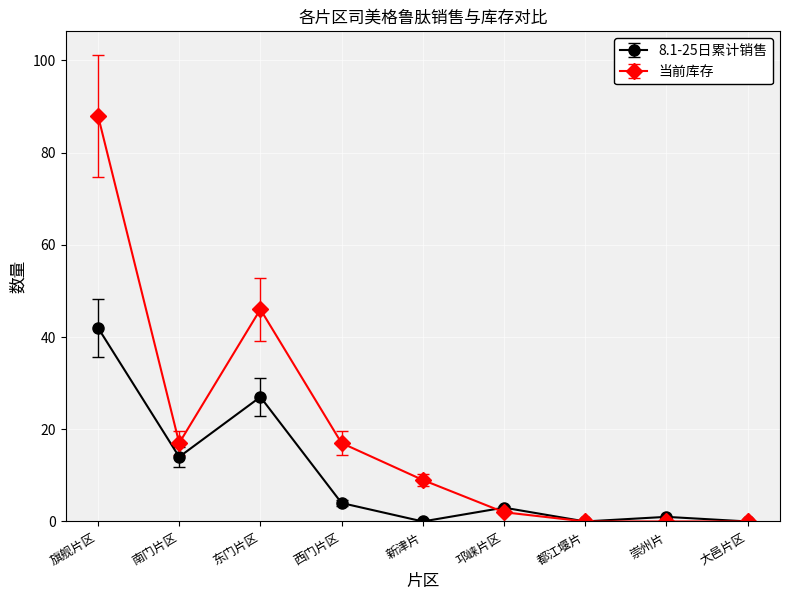

Is the value of 8.1-25日累计销售 at 邛崃片区 greater than the value of 当前库存 at 崇州片?

Yes